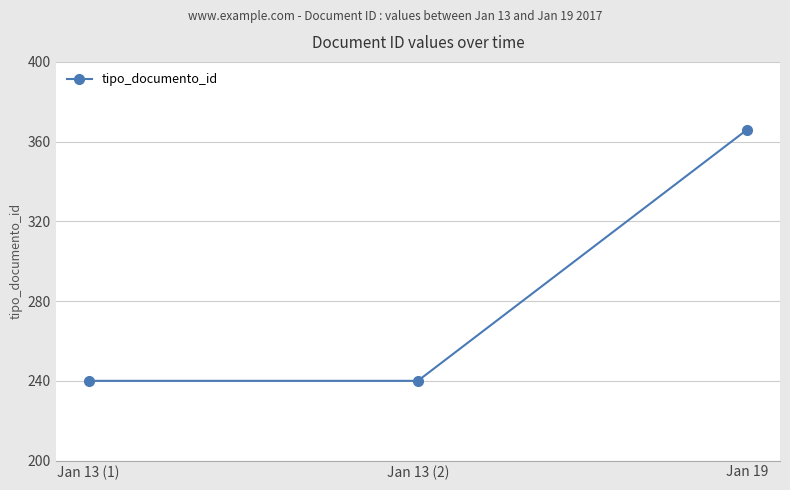

Reading left to right, transcribe all the data shown in this chart.

Jan 13 (1)=240	Jan 13 (2)=240	Jan 19=366